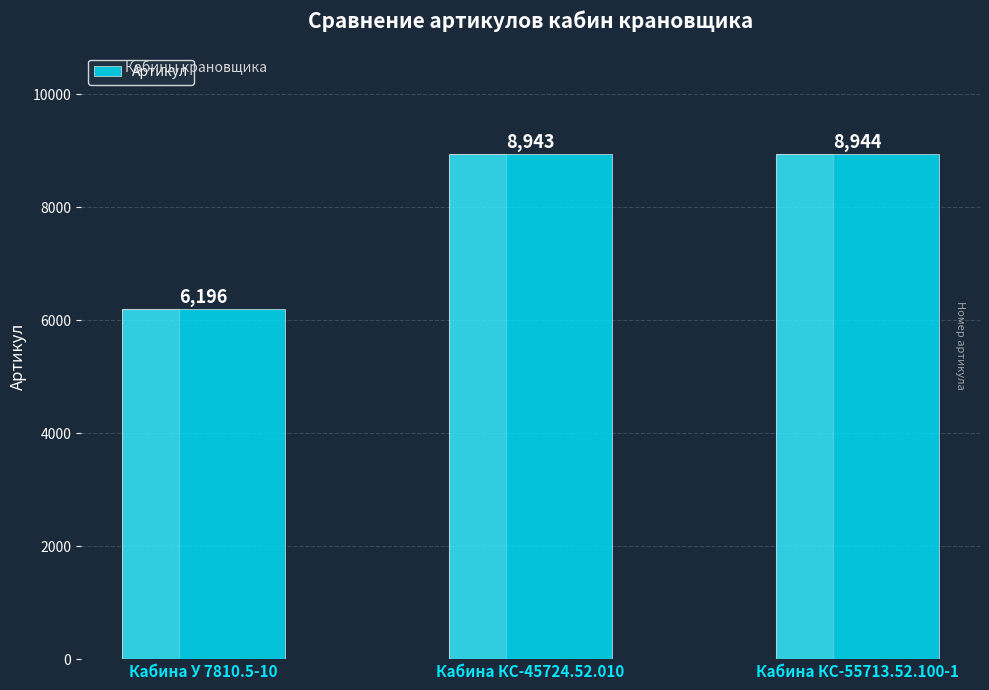

What is the value of the 1st bar from the left?

6196